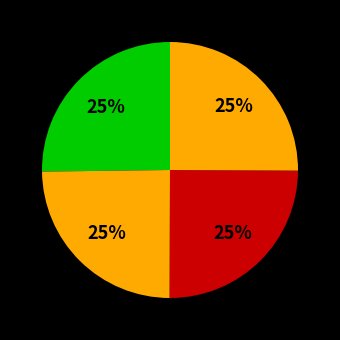

Count the number of slices in the pie.

4